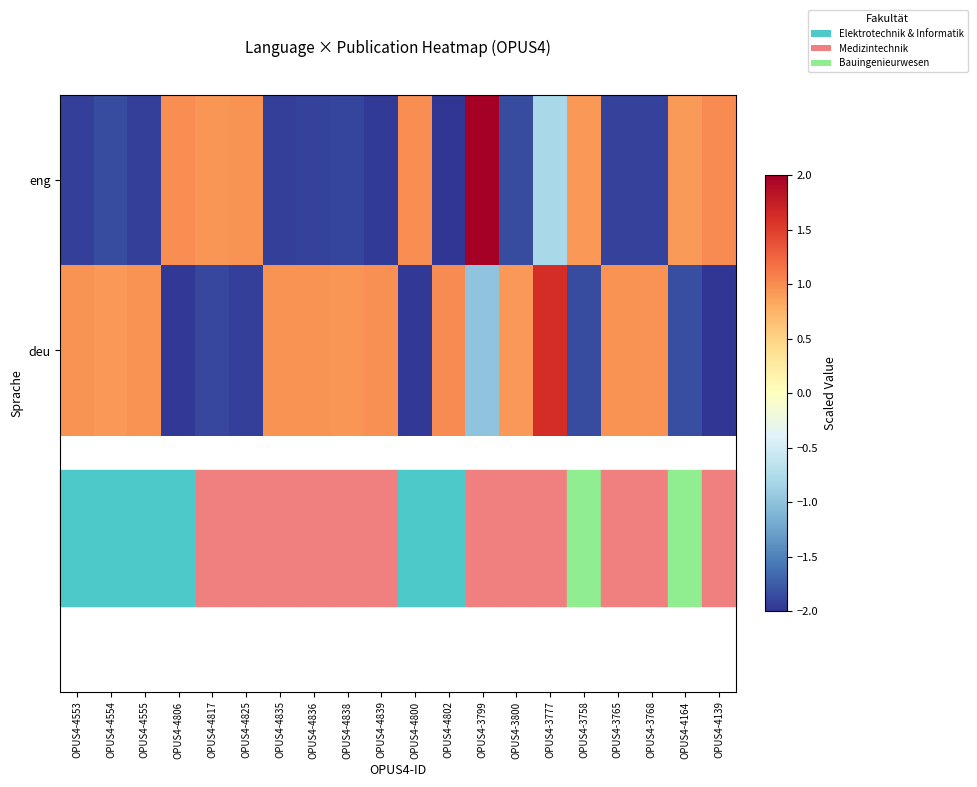

Count the number of categories in the chart.

20